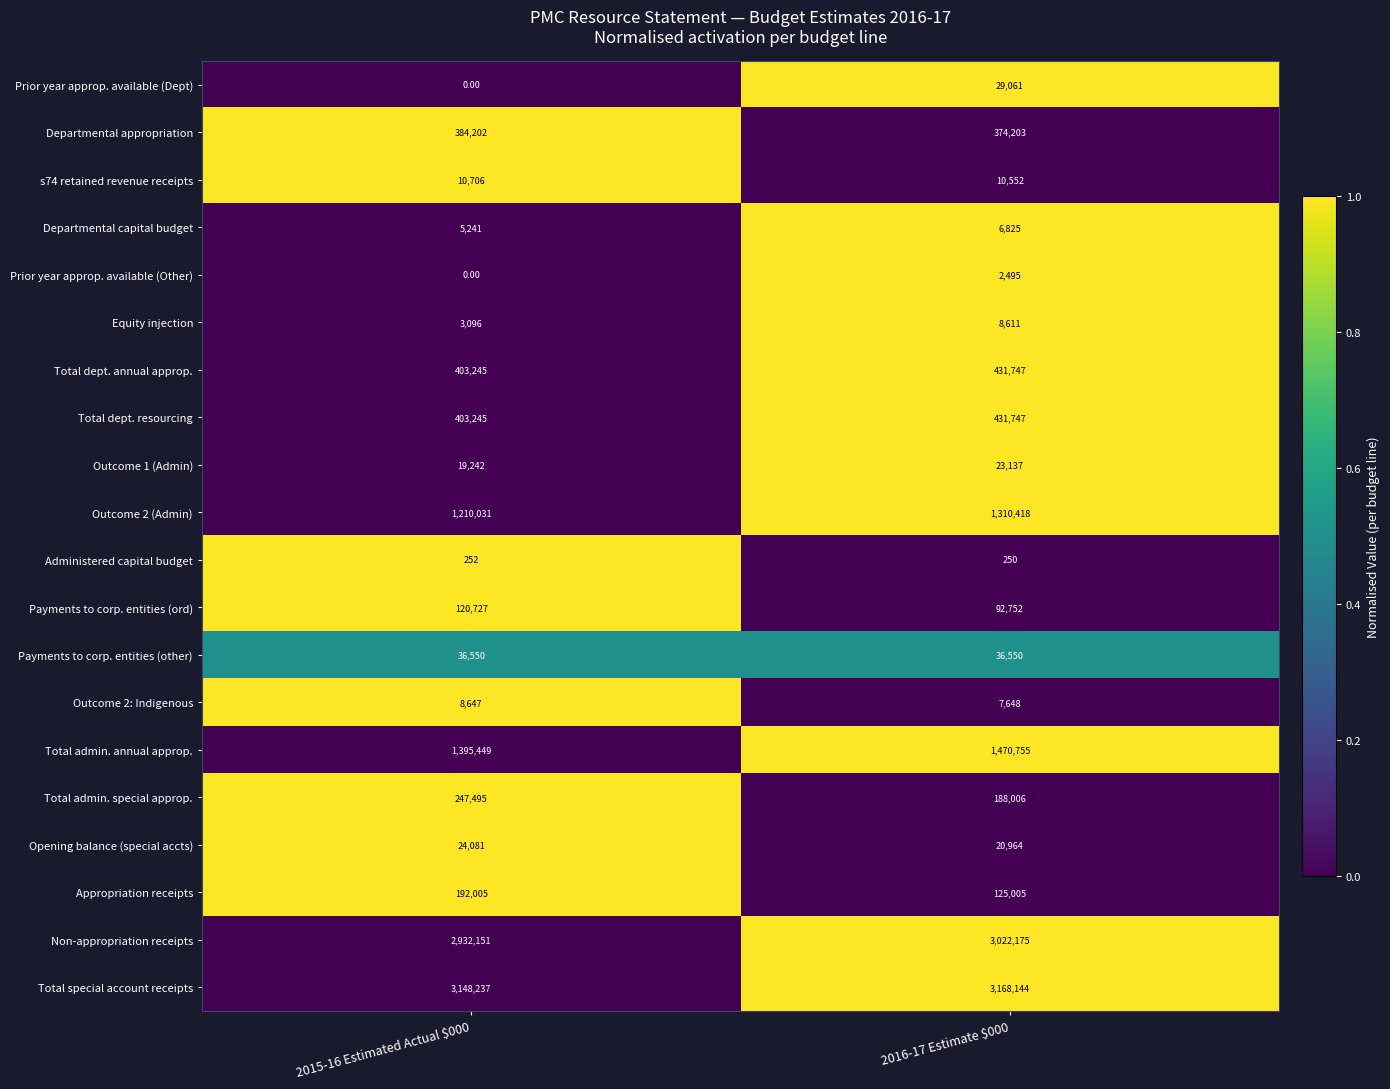

How many categories are shown in the chart?

2